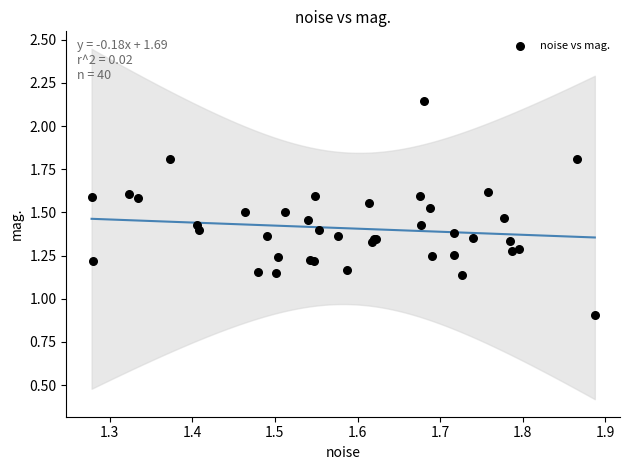

What Y value in the scatter plot is closest to 1?

0.9